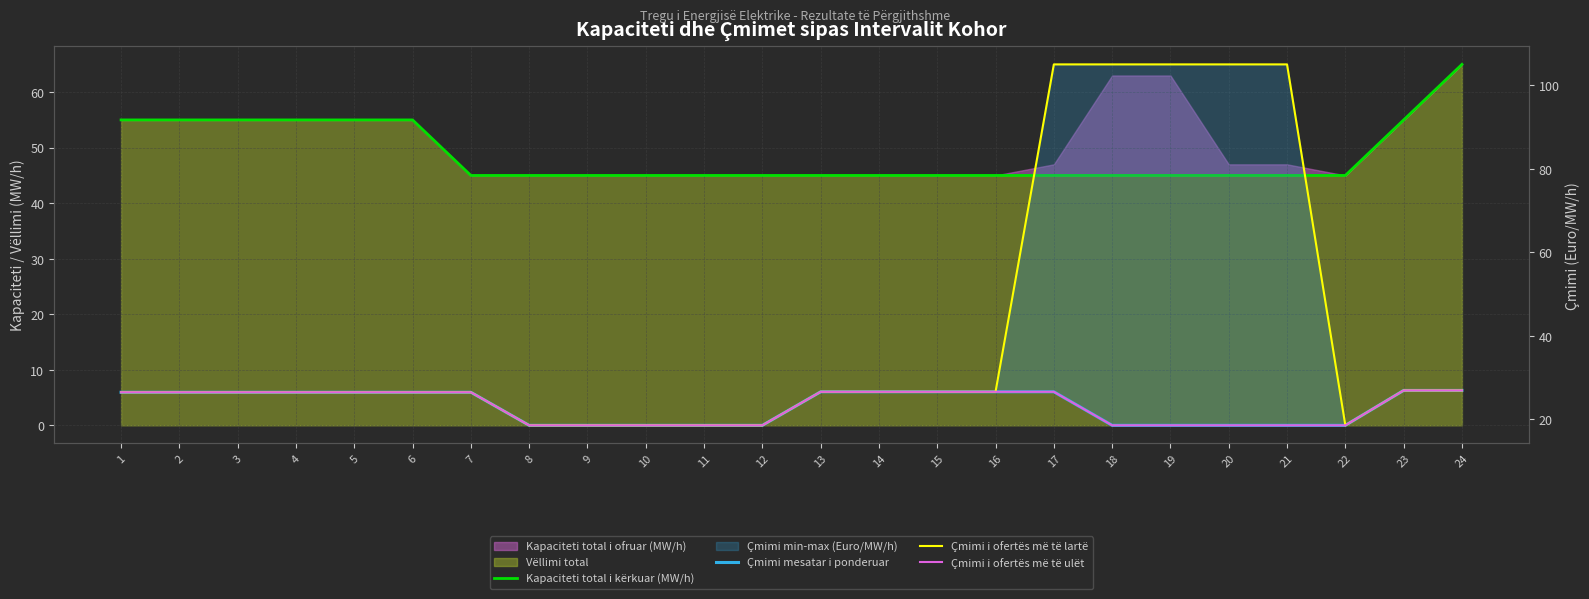

What is the value of the Çmimi mesatar i ponderuar point at the 11th from the left?

18.6